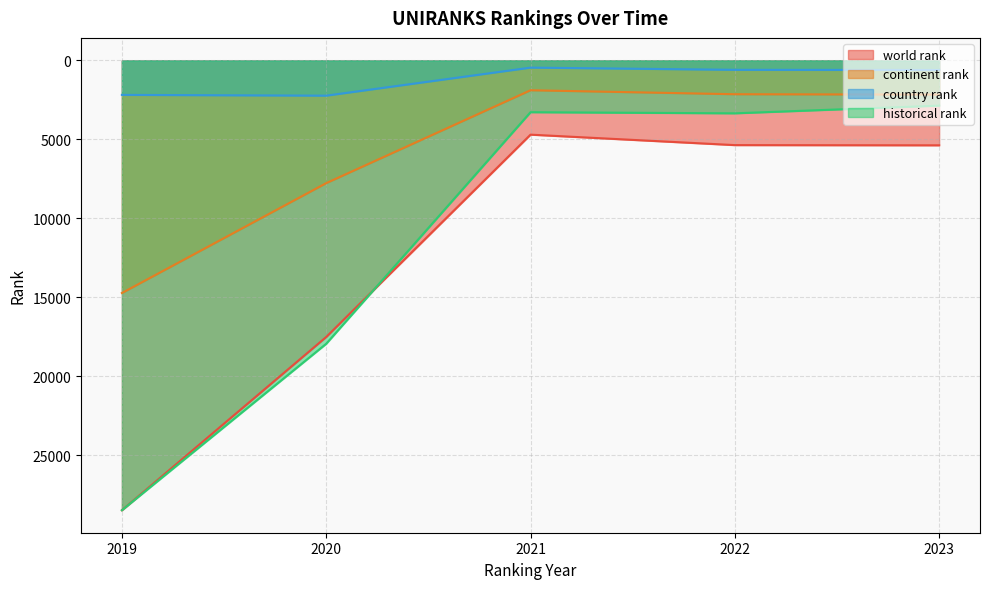

How many interior local valleys does the country rank series have?

1